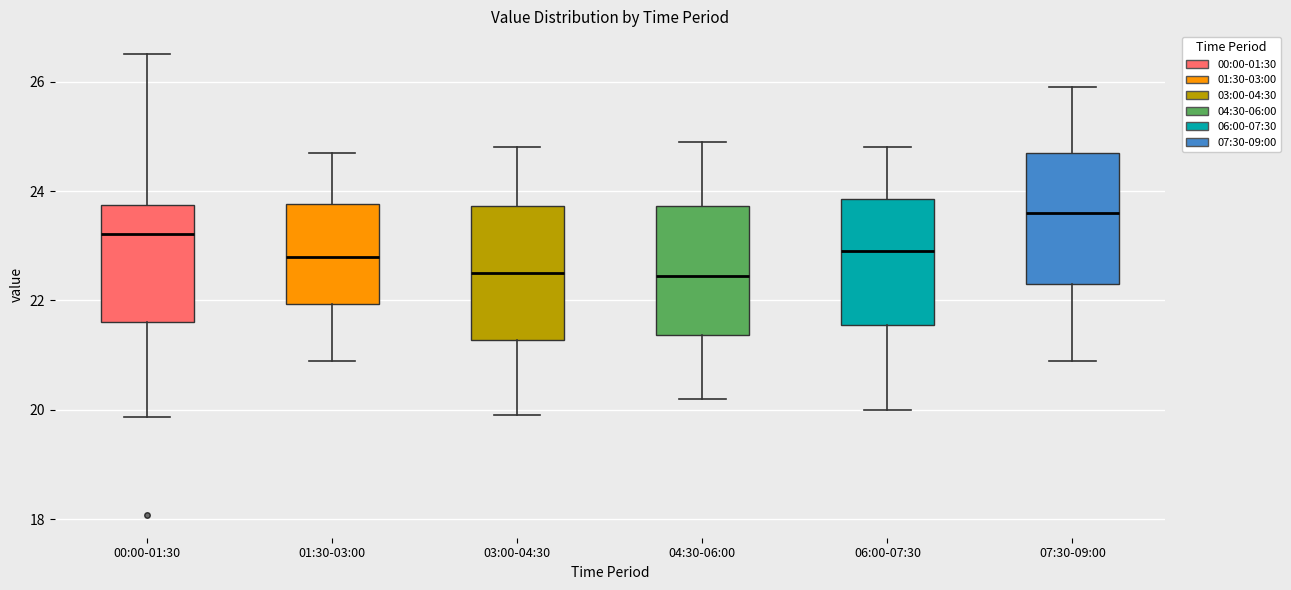

Where does the upper whisker of the box for 04:30-06:00 end on the y-axis? The values are not printed on the chart, so give them approximately, as read against the axis.

25.0